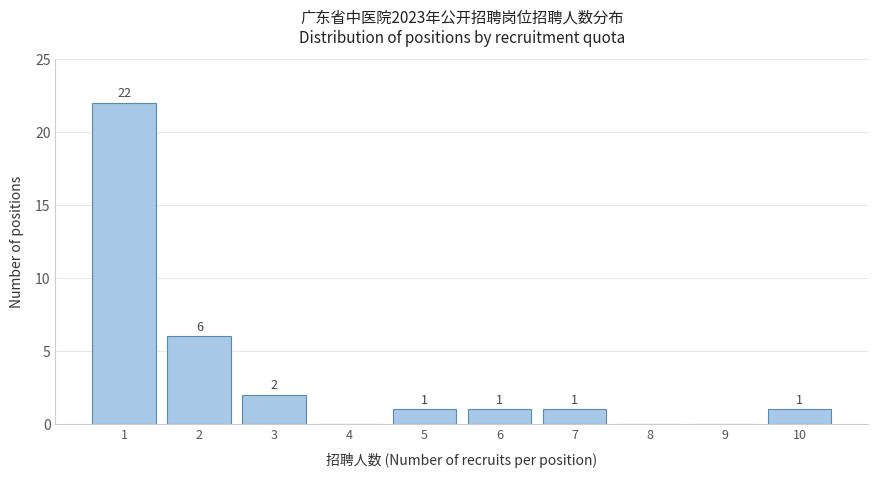

Reading left to right, transcribe all the data shown in this chart.

1=22	2=6	3=2	4=0	5=1	6=1	7=1	8=0	9=0	10=1